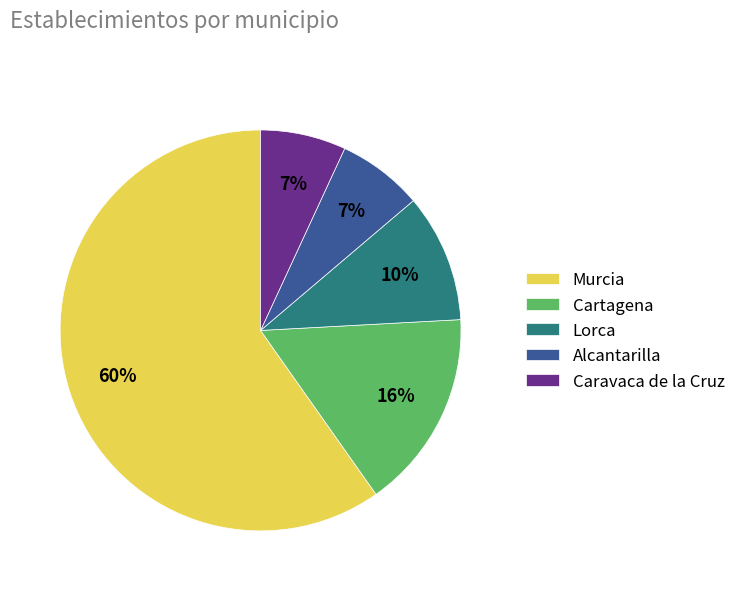

True or false: Murcia accounts for 45% of the total.

False